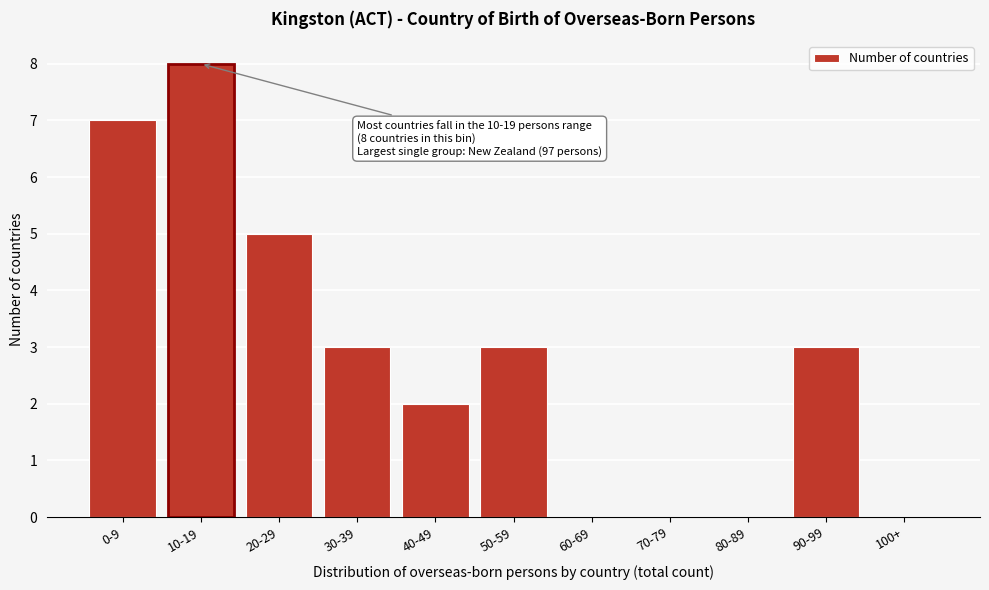

Reading left to right, extract all data points from this chart.

0-9=7	10-19=8	20-29=5	30-39=3	40-49=2	50-59=3	60-69=0	70-79=0	80-89=0	90-99=3	100+=0